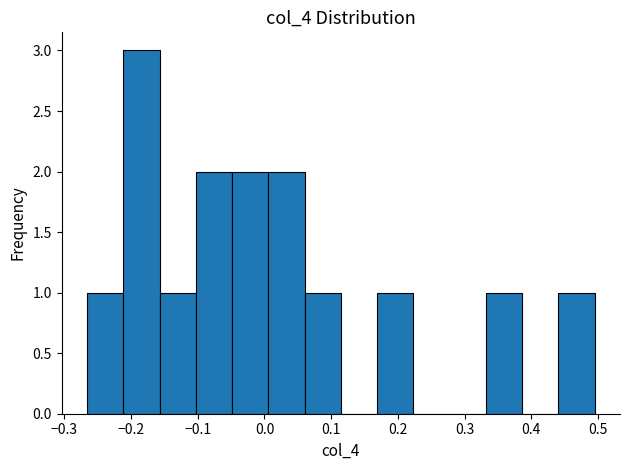

Reading left to right, transcribe this chart: for each bar, give the range it covers on the x-axis and its height. Neither the bar edges nor the heights are printed on the chart, so give them approximately, as read against the axes.

-0.27 to -0.21: 1
-0.21 to -0.16: 3
-0.16 to -0.10: 1
-0.10 to -0.05: 2
-0.05 to 0.01: 2
0.01 to 0.06: 2
0.06 to 0.11: 1
0.11 to 0.17: 0
0.17 to 0.22: 1
0.22 to 0.28: 0
0.28 to 0.33: 0
0.33 to 0.39: 1
0.39 to 0.44: 0
0.44 to 0.50: 1